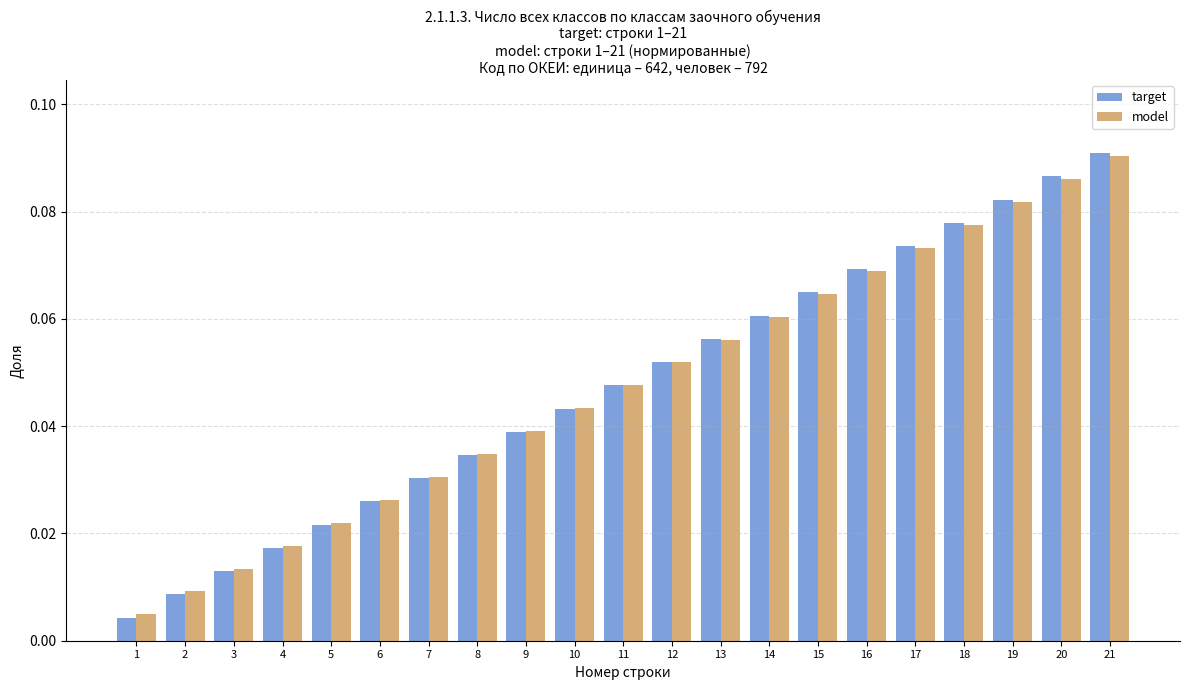

The value of target at 11 is 0.1. True or false?

False